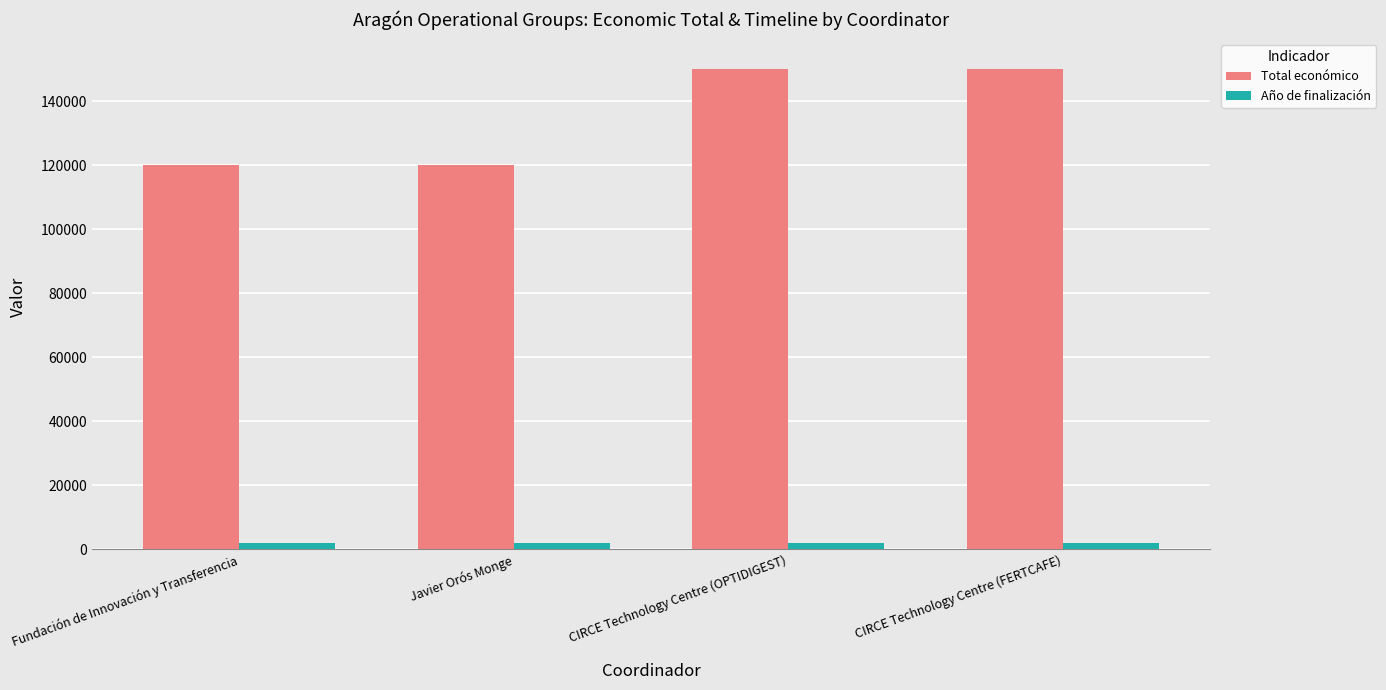

Rank the series by their average value, from highest to lowest.

Total económico, Año de finalización